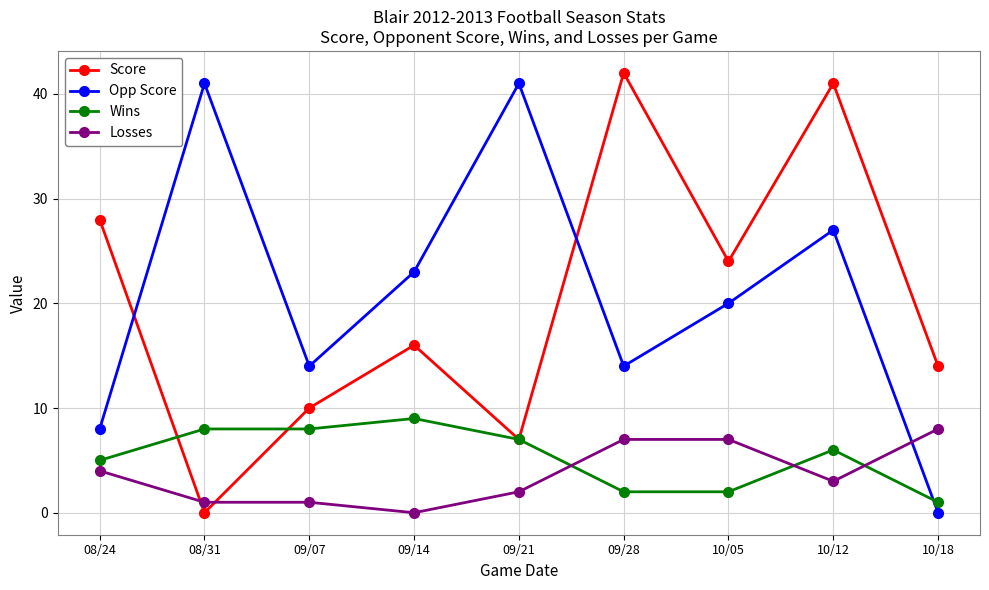

At which label is Score closest to 21?

10/05